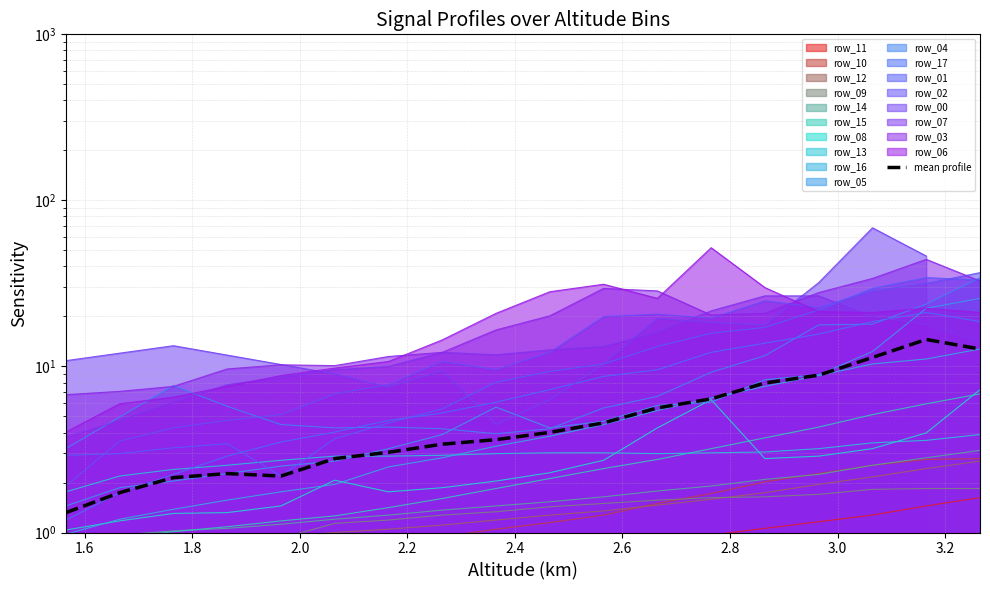

Reading left to right, list all the values displayed in this chart.

1.3	1.7	2.1	2.3	2.2	2.8	3.0	3.4	3.6	4.0	4.6	5.6	6.4	8.0	8.9	11.3	14.5	12.7